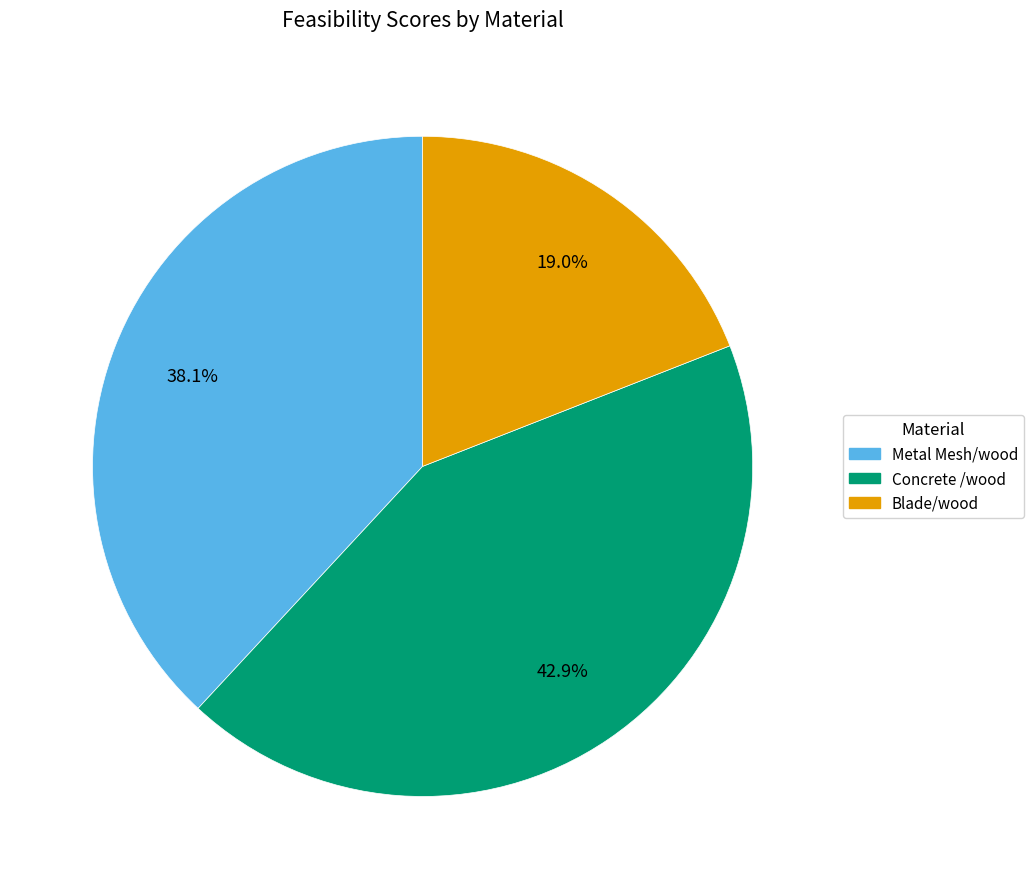

Which slice is the smallest?

Blade/wood